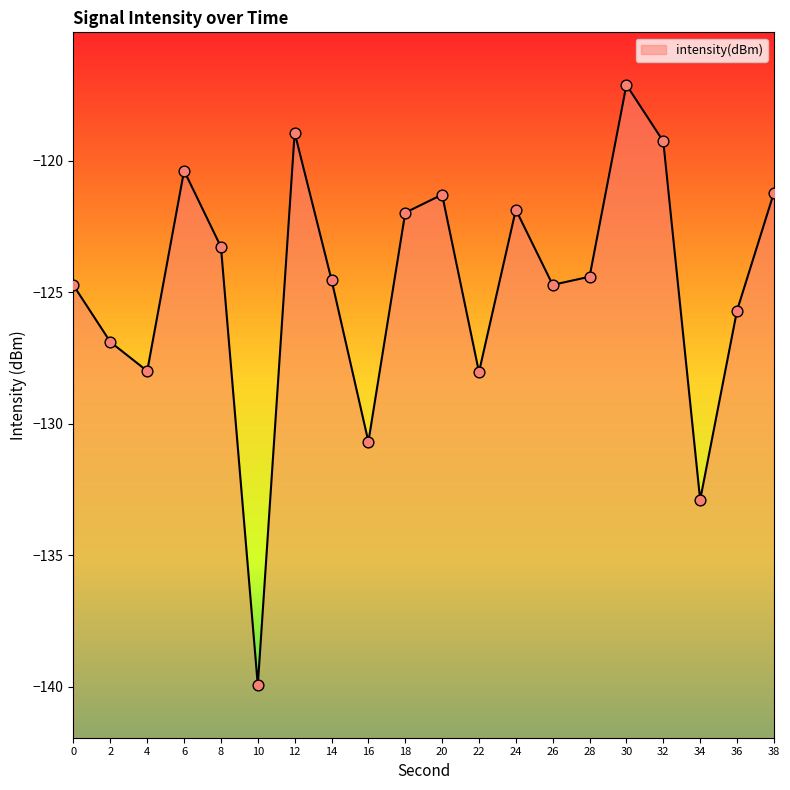

Which has a higher value, 10 or 20?

20